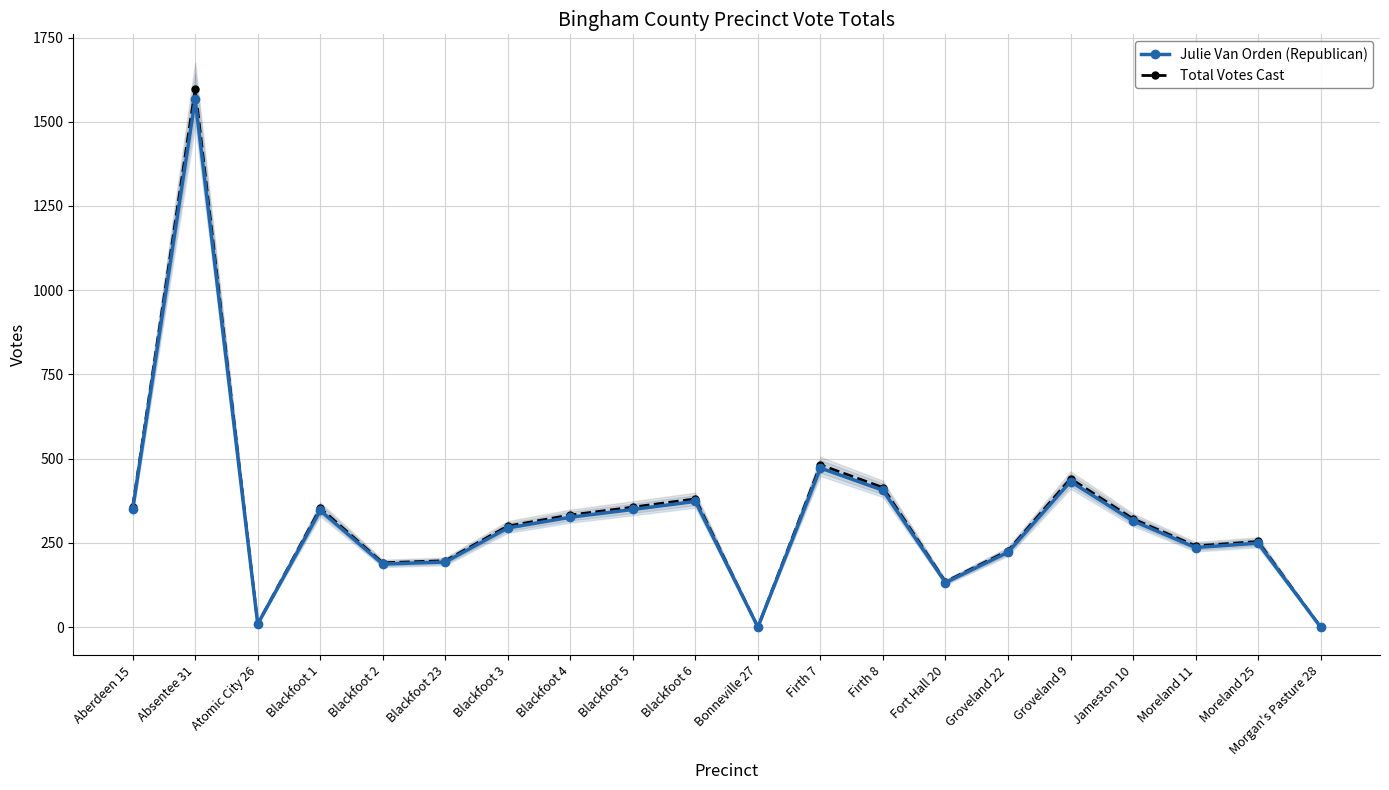

How many interior local peaks does the Total Votes Cast series have?

6